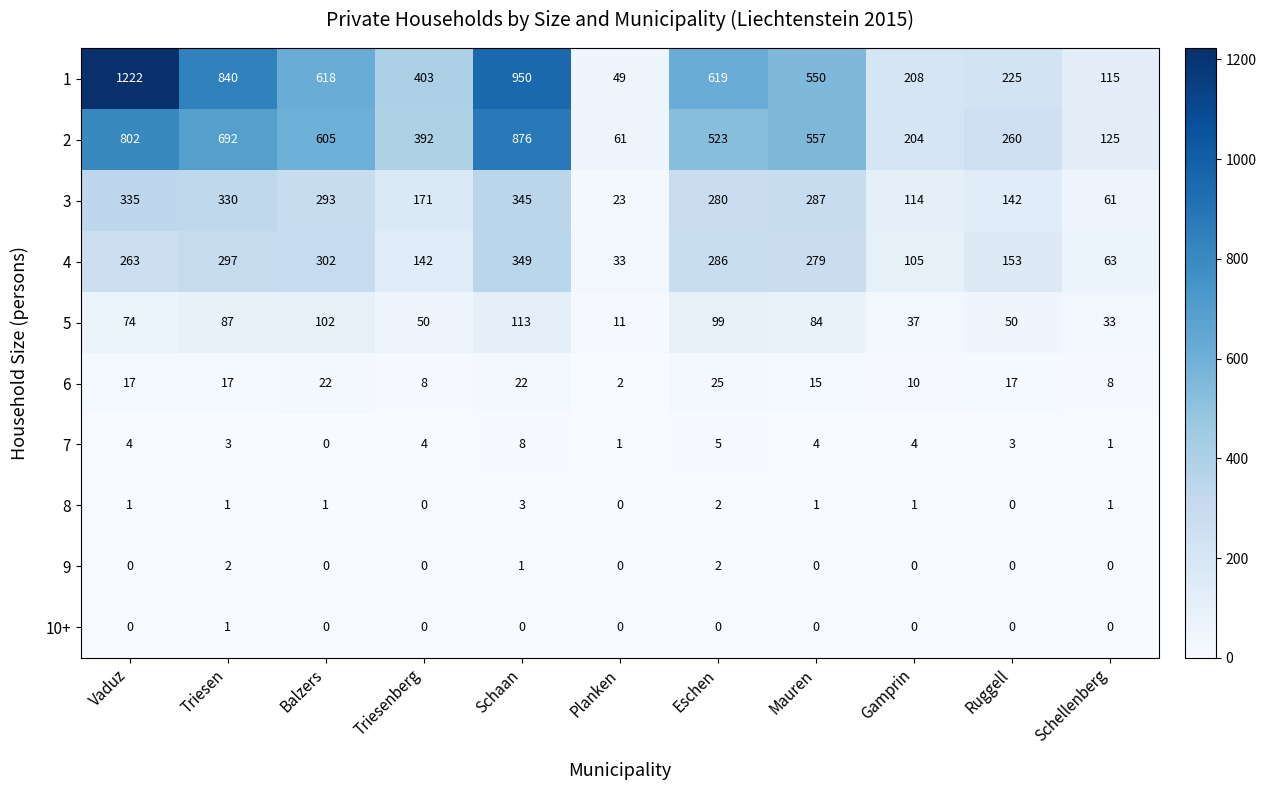

The 8 series shows 1 at Vaduz. True or false?

True